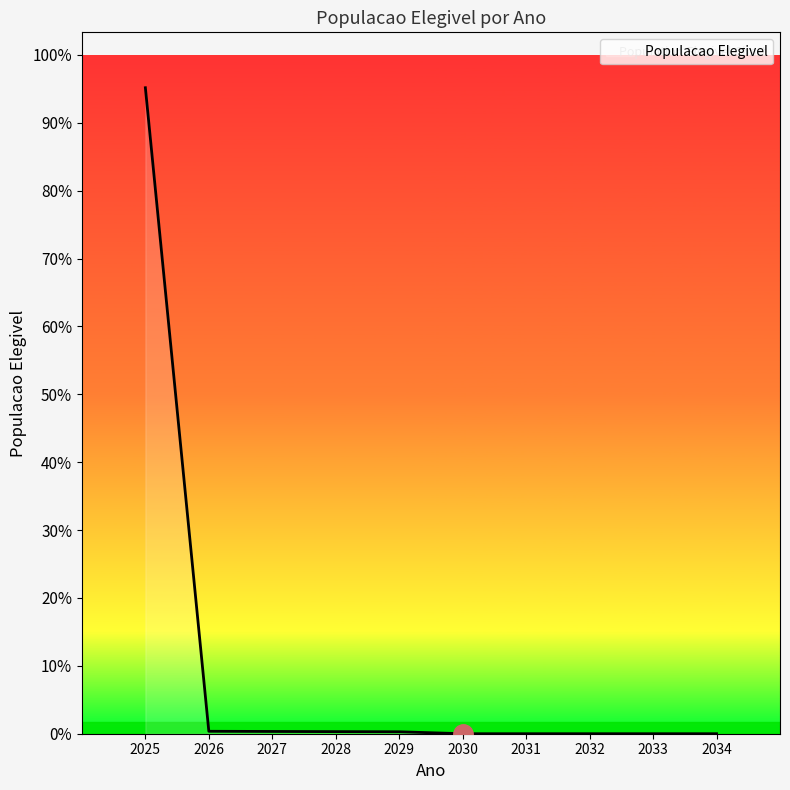

The value at 2025 is 17.3. True or false?

False